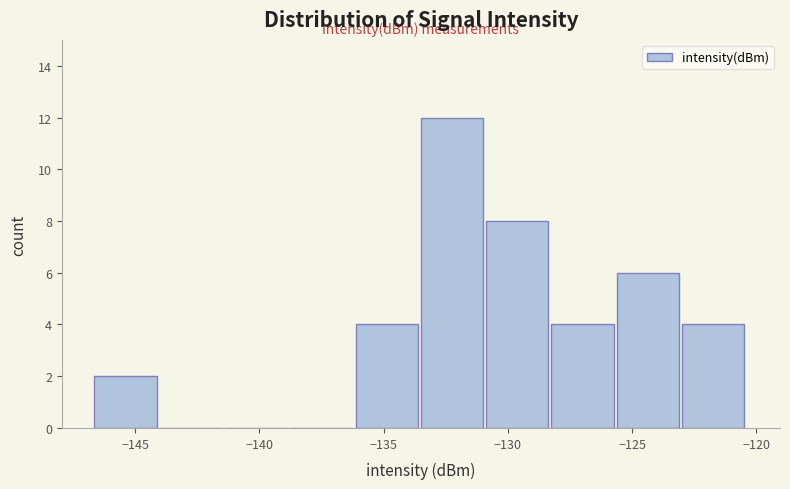

Reading left to right, list every bar in this chart as the range it spans on the x-axis followed by its height. Neither the bar edges nor the heights are printed on the chart, so give them approximately, as read against the axes.

-146.5 to -144.0: 2
-144.0 to -141.5: 0
-141.5 to -139.0: 0
-139.0 to -136.0: 0
-136.0 to -133.5: 4
-133.5 to -131.0: 12
-131.0 to -128.0: 8
-128.0 to -125.5: 4
-125.5 to -123.0: 6
-123.0 to -120.5: 4